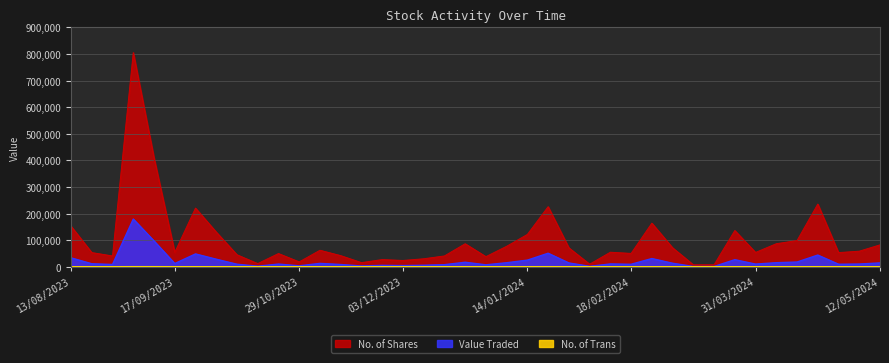

At 31/12/2023, list the series in order from smallest to largest.

No. of Trans, Value Traded, No. of Shares